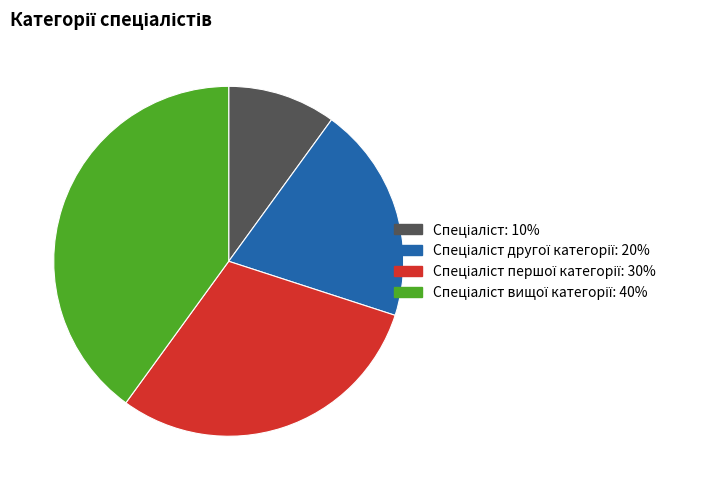

Is there a majority slice in this chart?

No